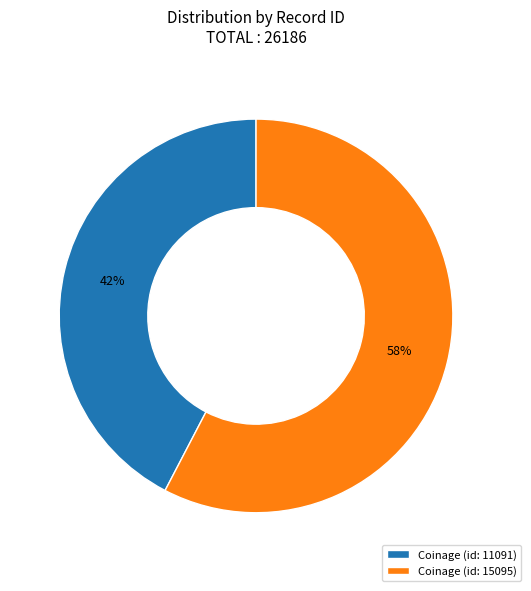

To the nearest percent, what is the combined percentage of Coinage (id: 11091) and Coinage (id: 15095)?

100%